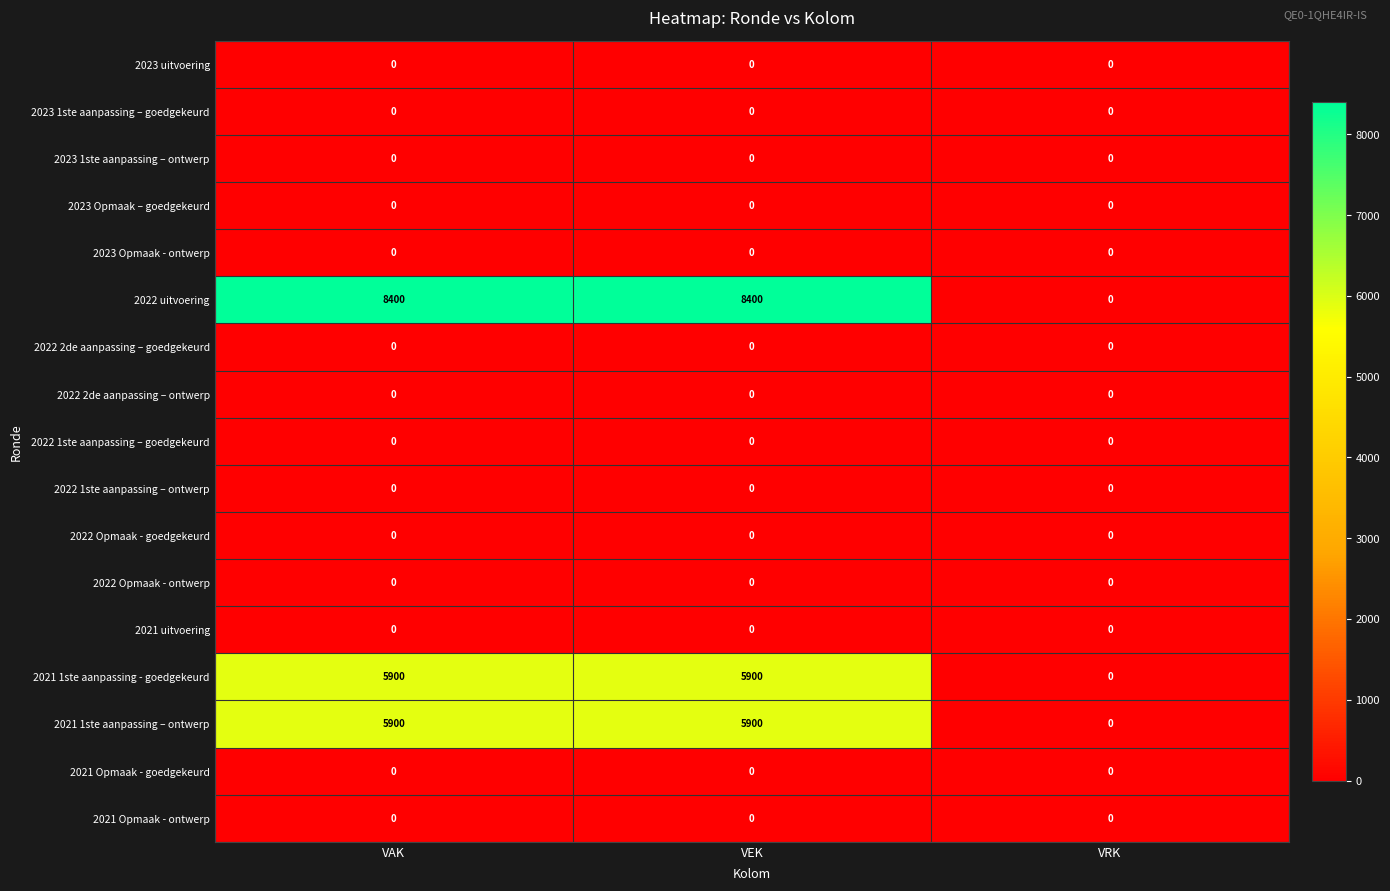

What is the greatest value displayed?

8400